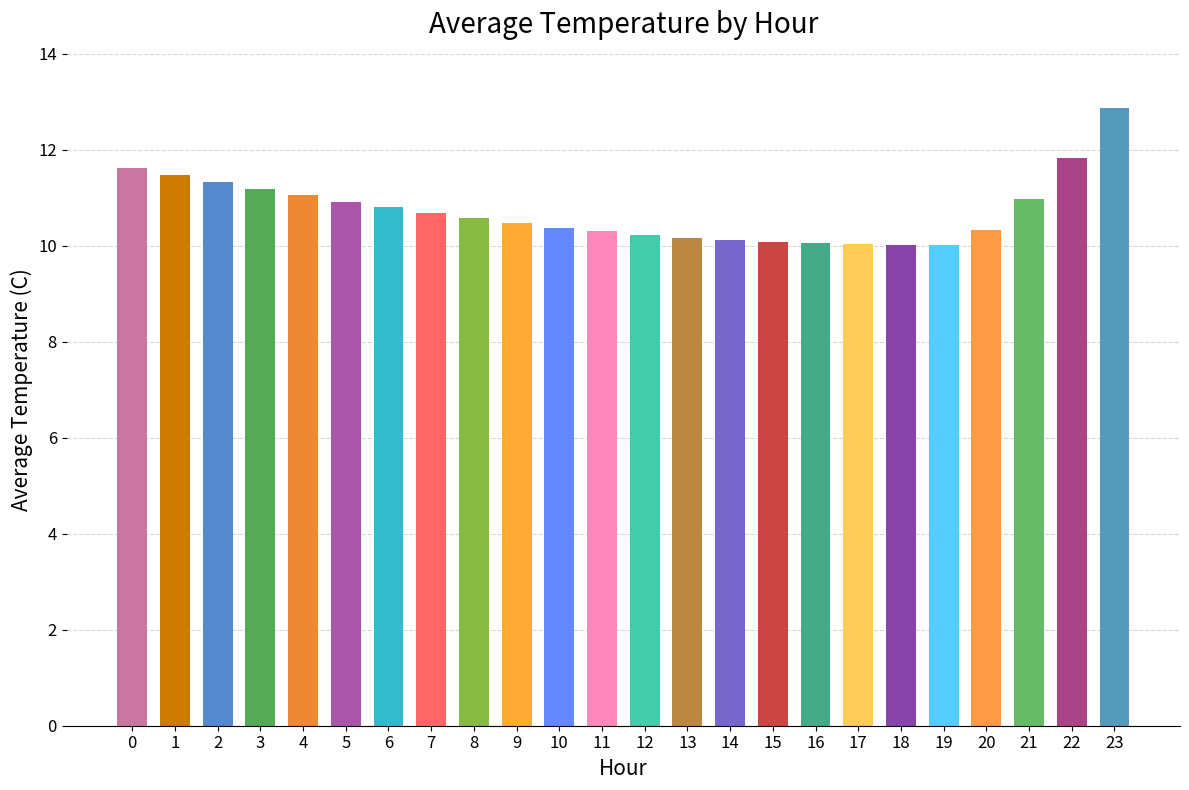

Read the value at 22.

11.8